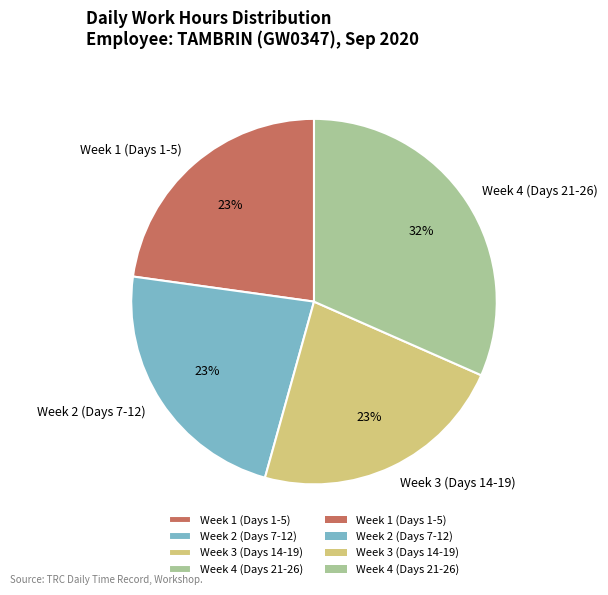

To the nearest percent, what portion does Week 3 (Days 14-19) represent?

23%